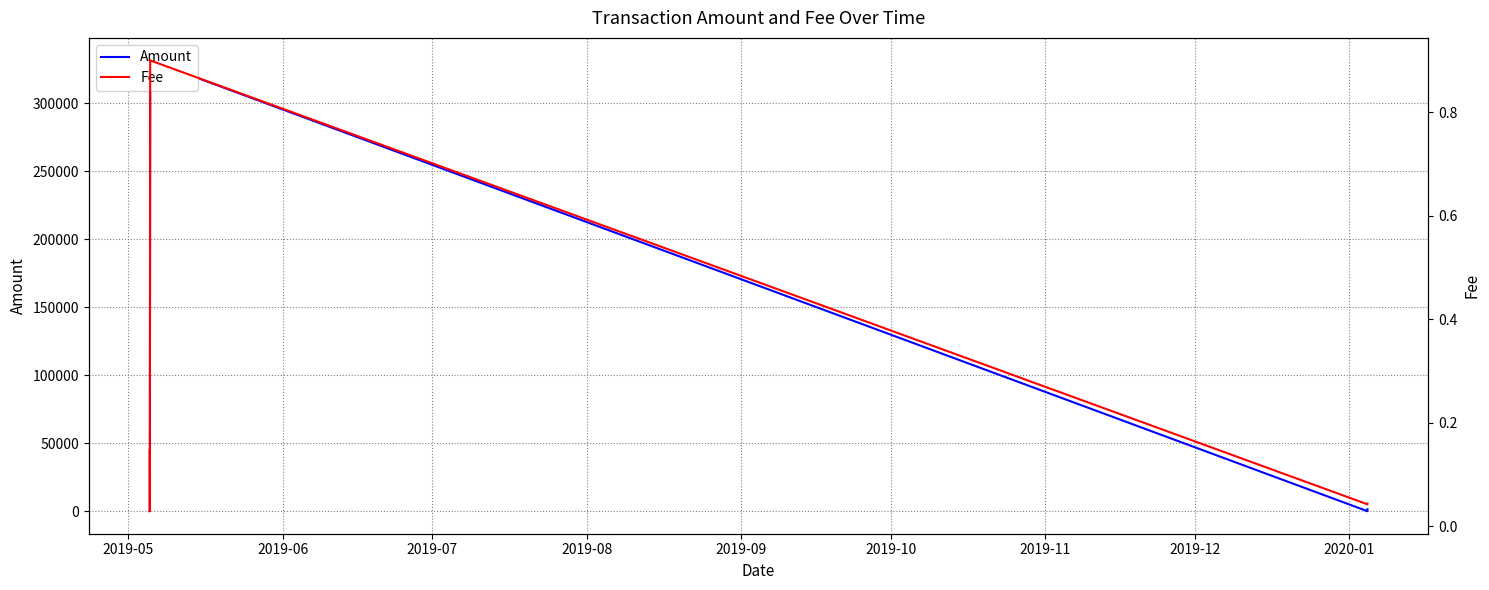

Is the value of Amount at 2019-05 greater than the value of Fee at 2019-09?

Yes